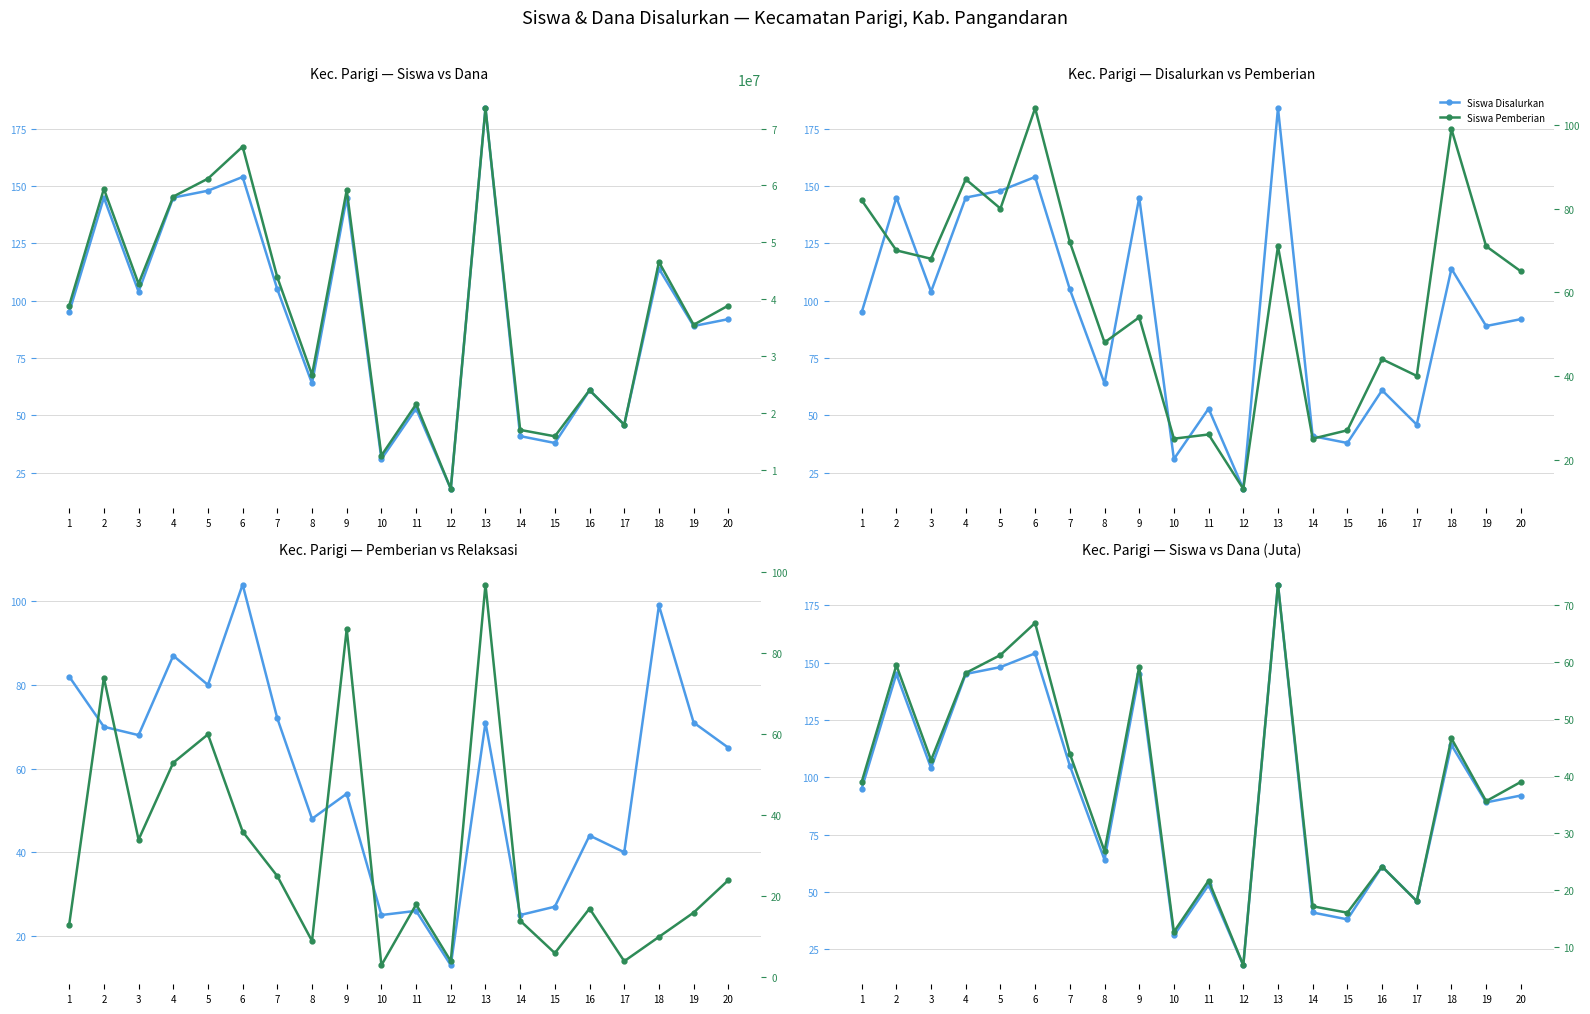

How many interior local valleys does the Siswa Relaksasi series have?

6